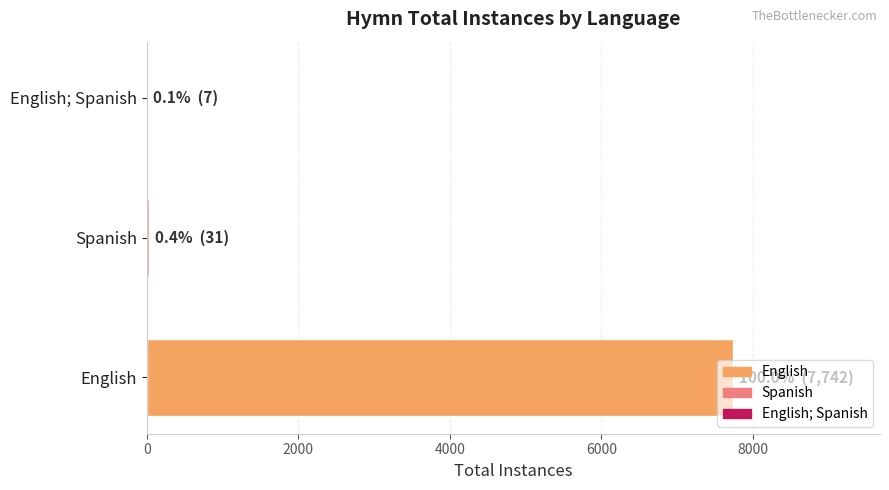

The value at English is 4520. True or false?

False